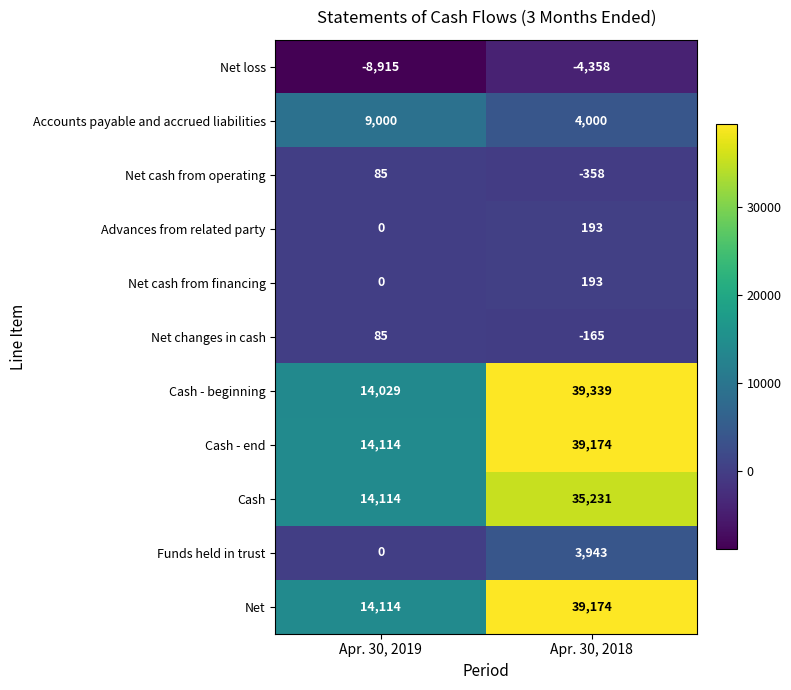

Rank the categories by Cash - beginning value from highest to lowest.

Apr. 30, 2018, Apr. 30, 2019